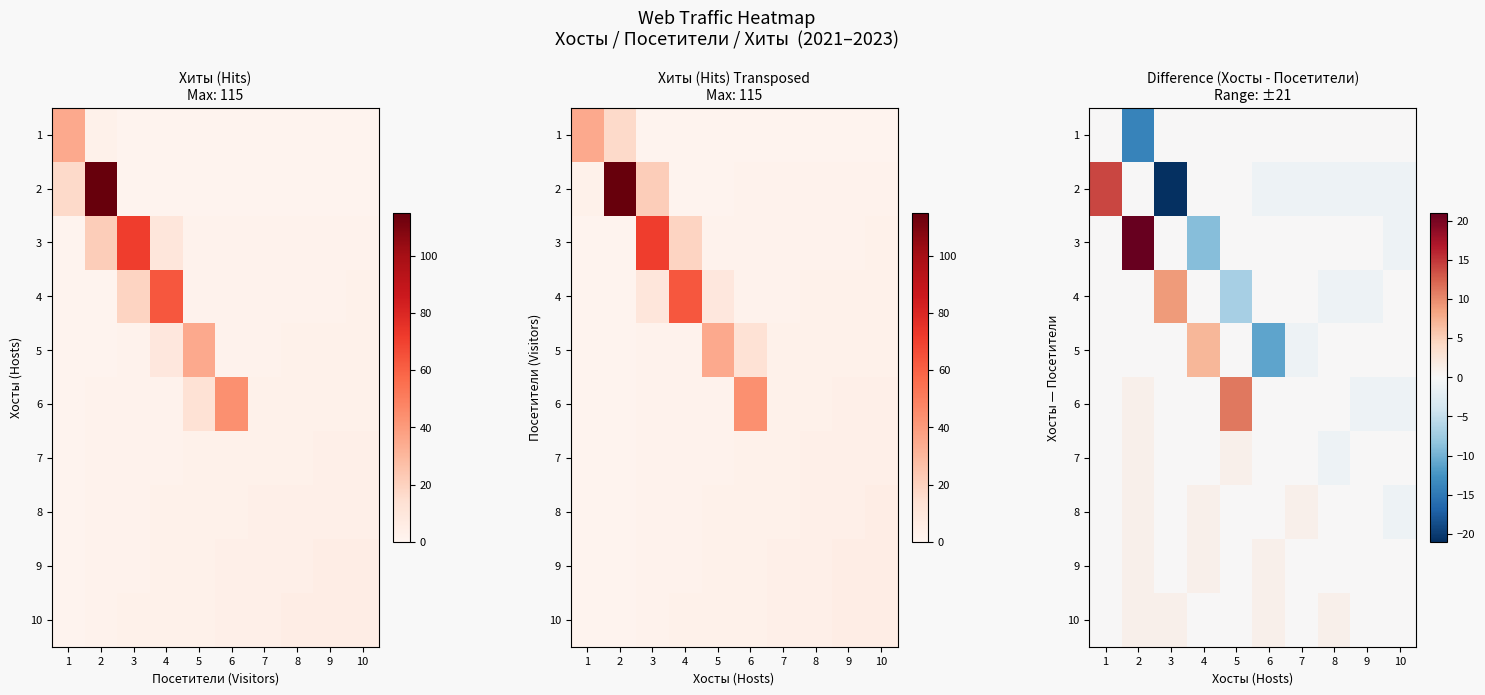

Where does the 8 series first go above 0?

2